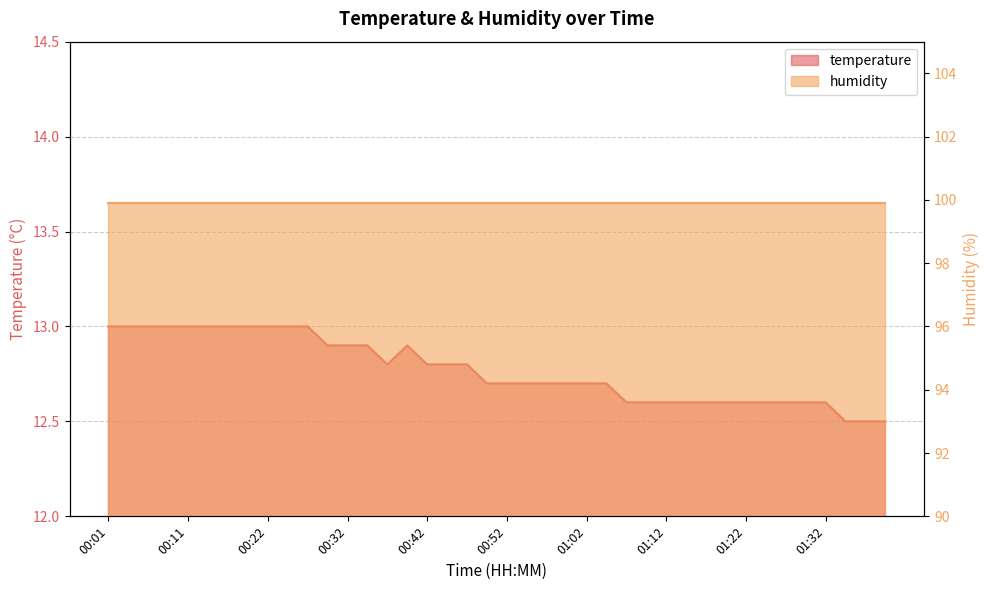

Rank the categories by value from highest to lowest.

00:01, 00:04, 00:06, 00:09, 00:11, 00:14, 00:16, 00:19, 00:22, 00:24, 00:26, 00:29, 00:32, 00:34, 00:39, 00:37, 00:42, 00:44, 00:47, 00:49, 00:52, 00:54, 00:57, 00:59, 01:02, 01:04, 01:07, 01:09, 01:12, 01:14, 01:17, 01:20, 01:22, 01:25, 01:27, 01:30, 01:32, 01:35, 01:37, 01:40